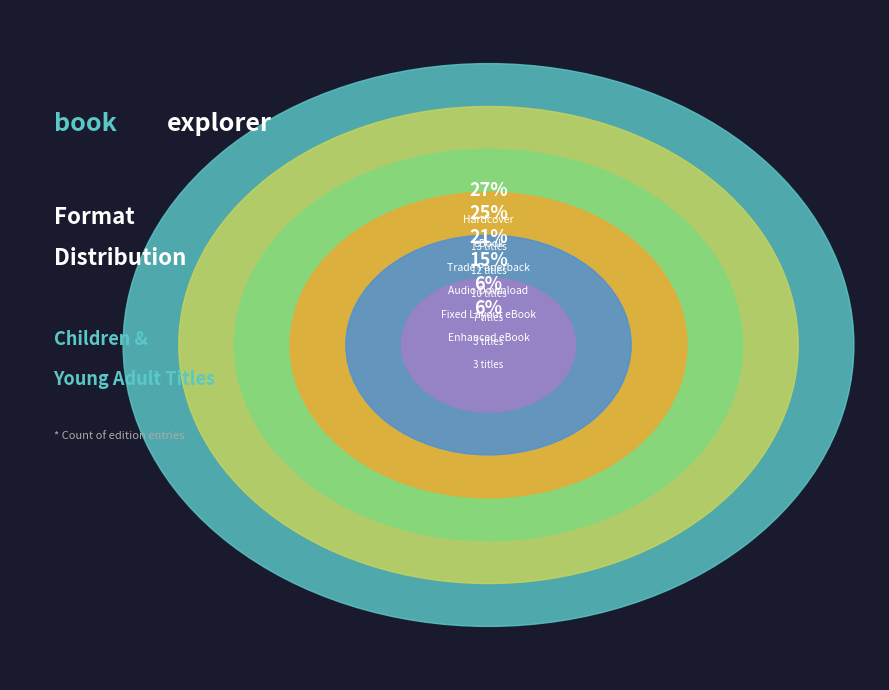

Which has a higher value, Audio Download or Hardcover?

Hardcover